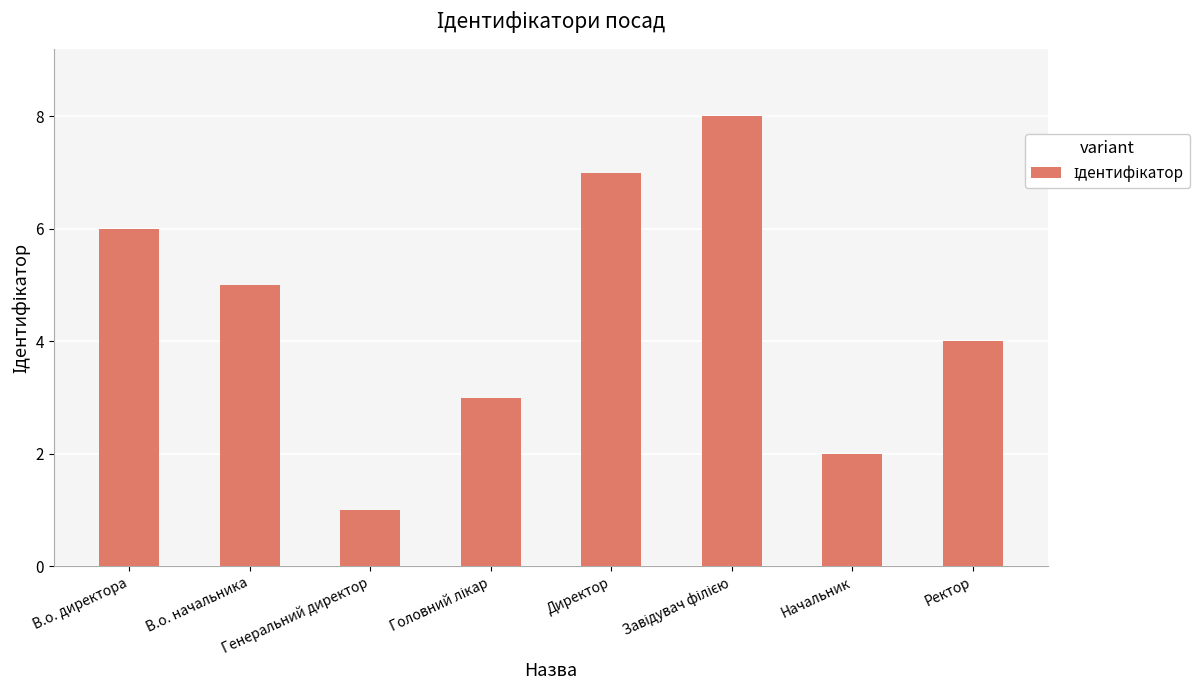

Does the chart contain stacked bars?

No